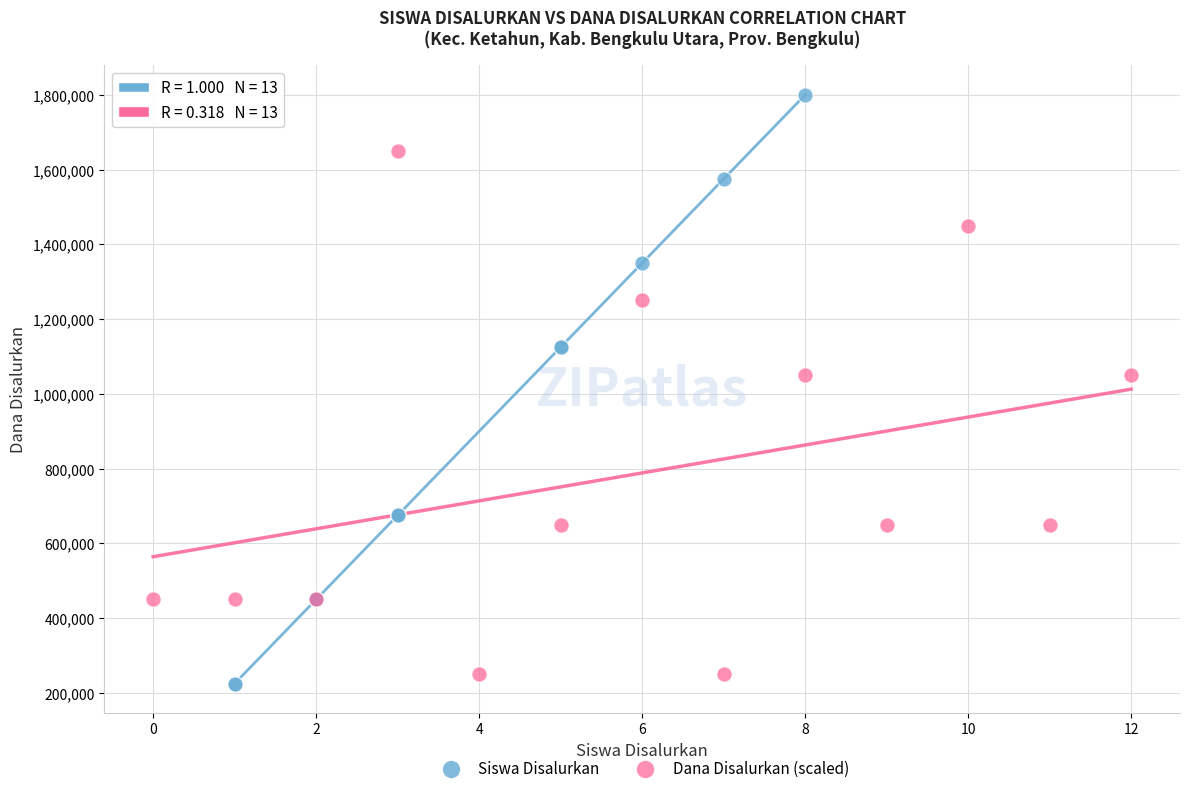

Which series has the widest spread of Y values?

Siswa Disalurkan